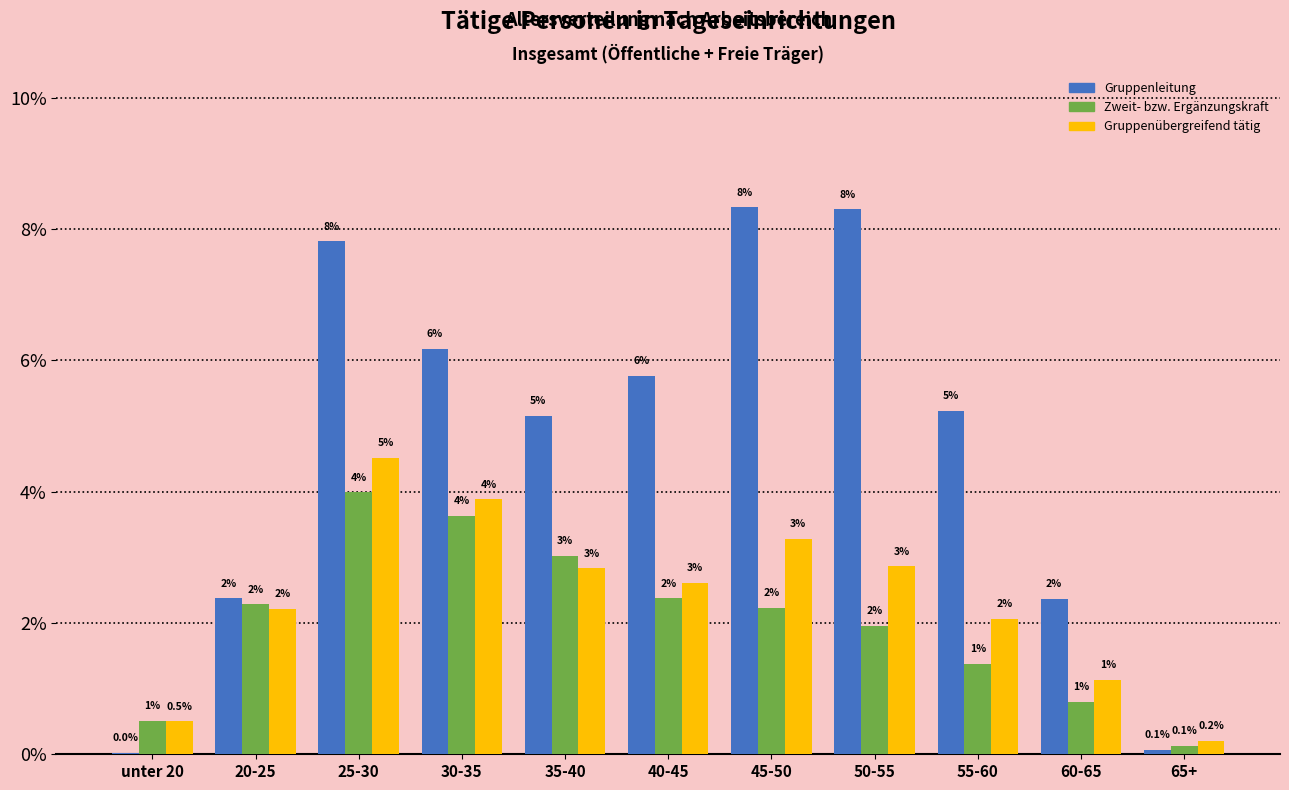

At which label is Gruppenübergreifend tätig closest to 2?

55-60